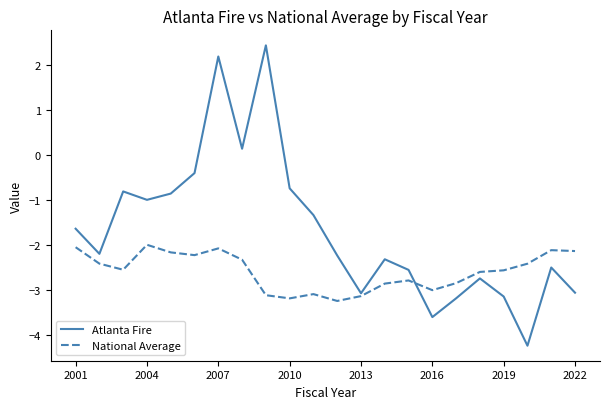

List the series in order of their peak value, lowest first.

National Average, Atlanta Fire